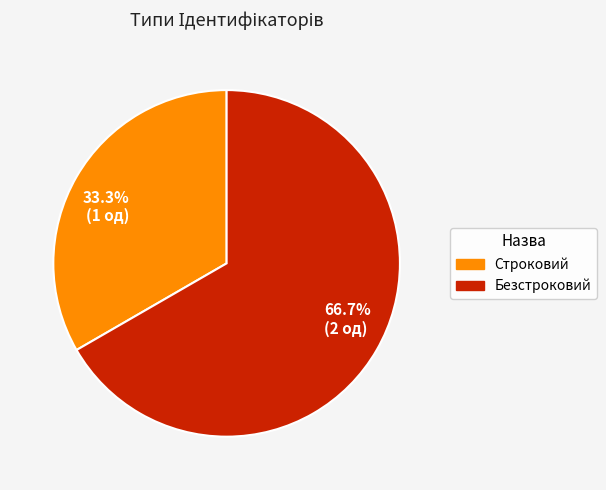

Rank the categories by value from highest to lowest.

Безстроковий, Строковий